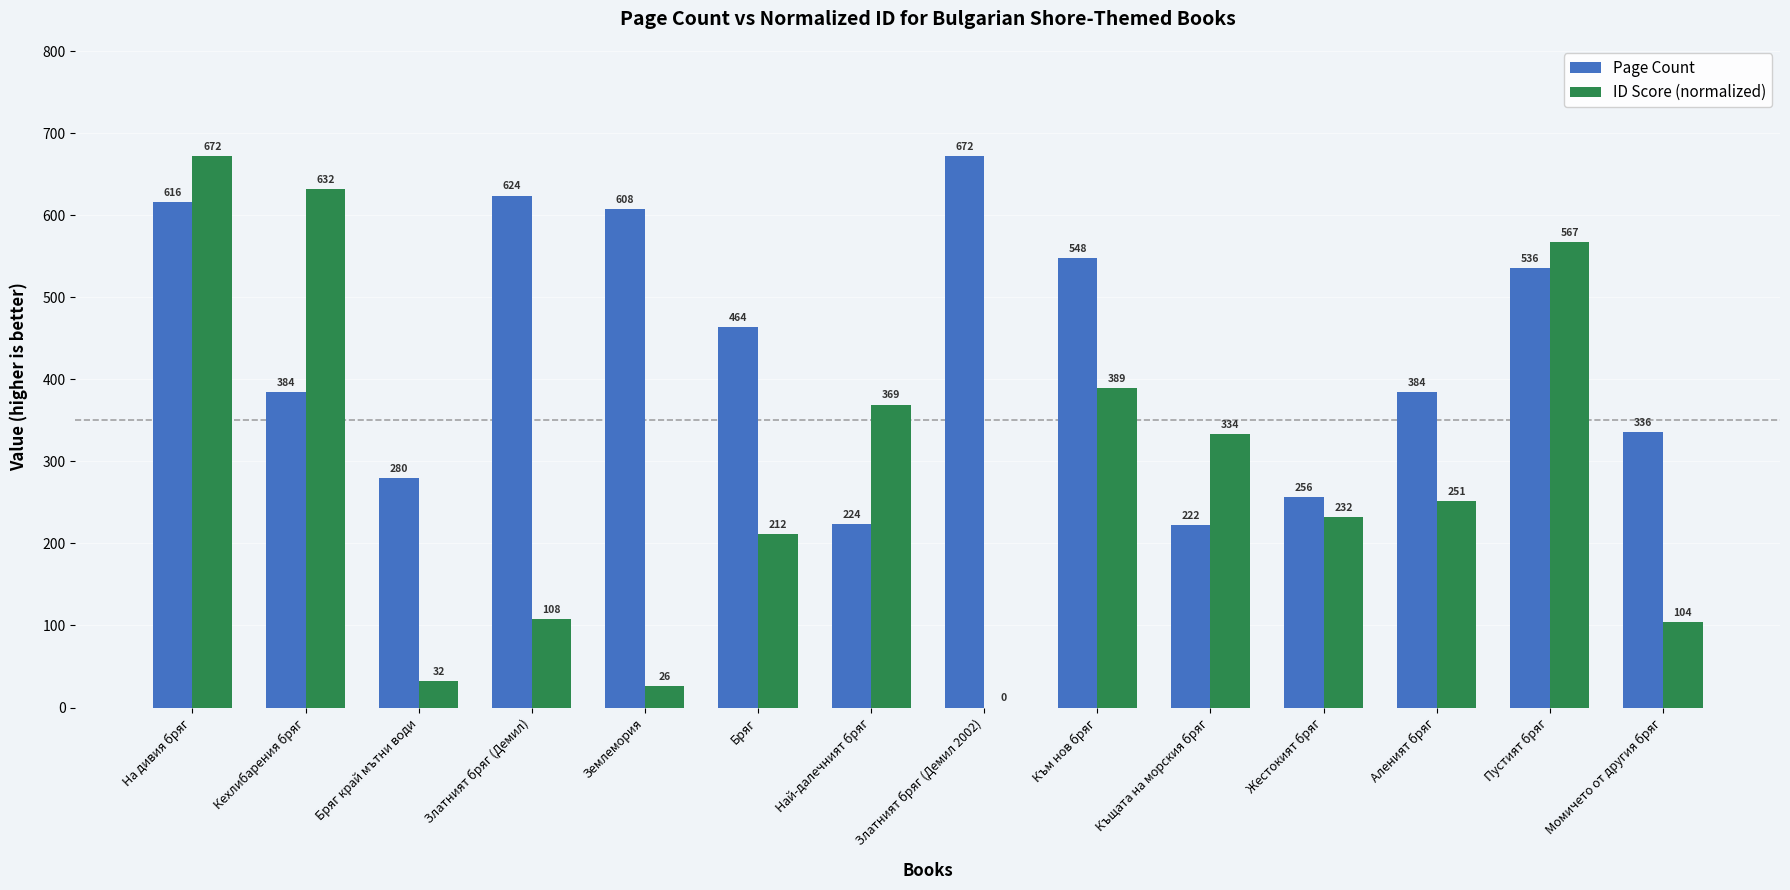

Which category has the highest value in the ID Score (normalized) series?

На дивия бряг